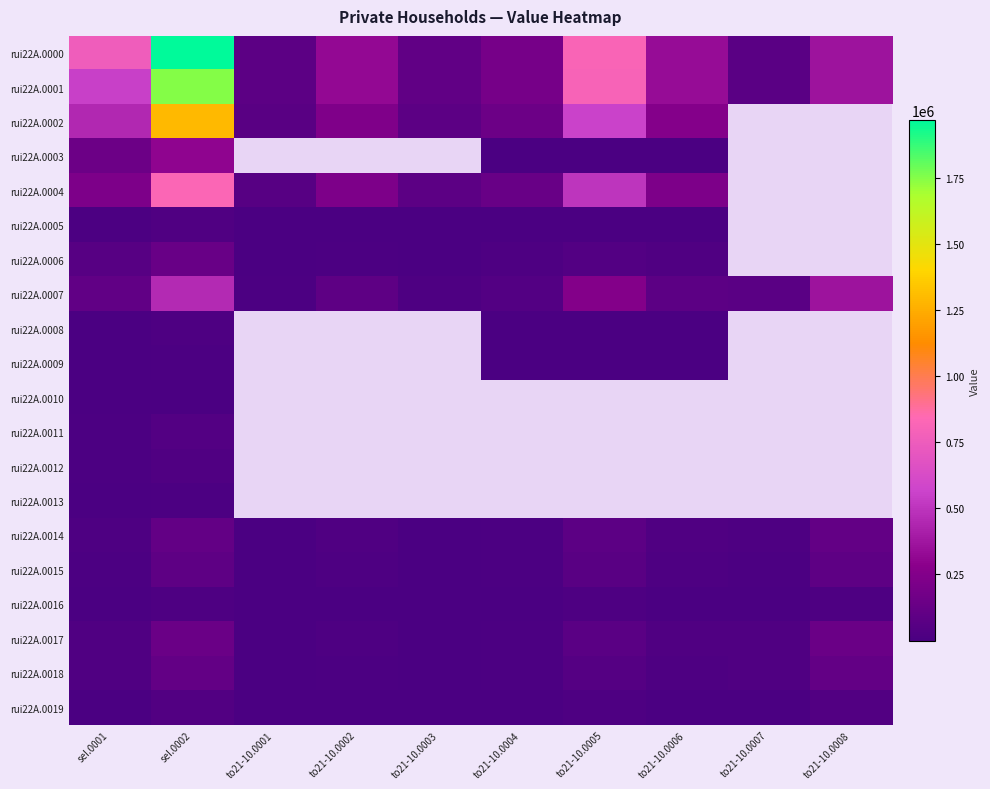

What is the average value of the rui22A.0017 series?

48314.6